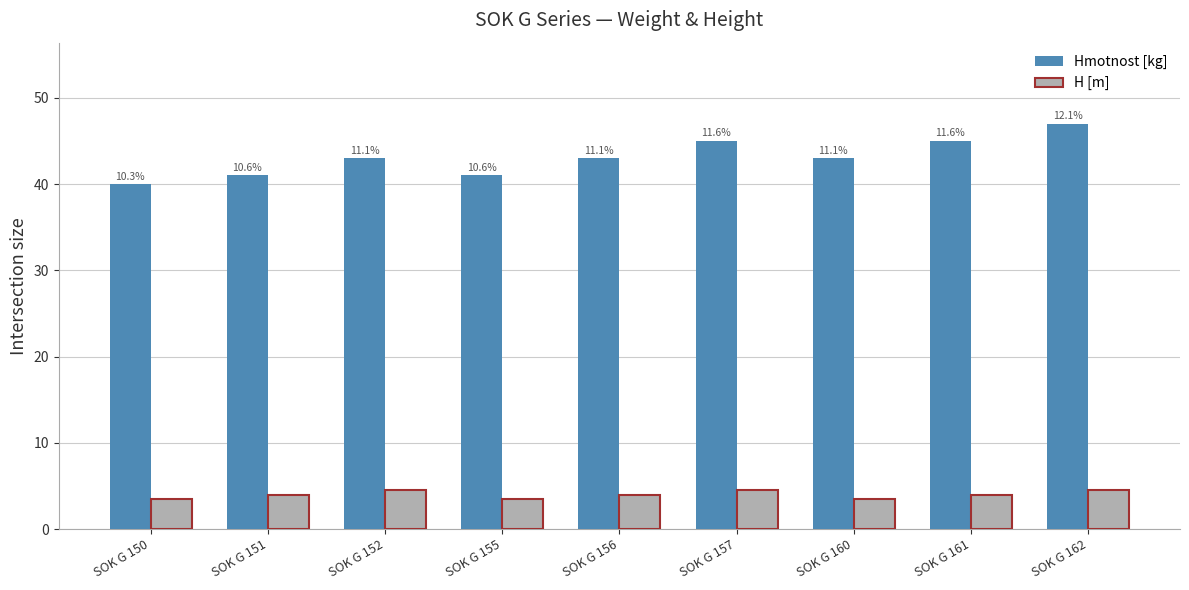

How many bars are there in total?

18